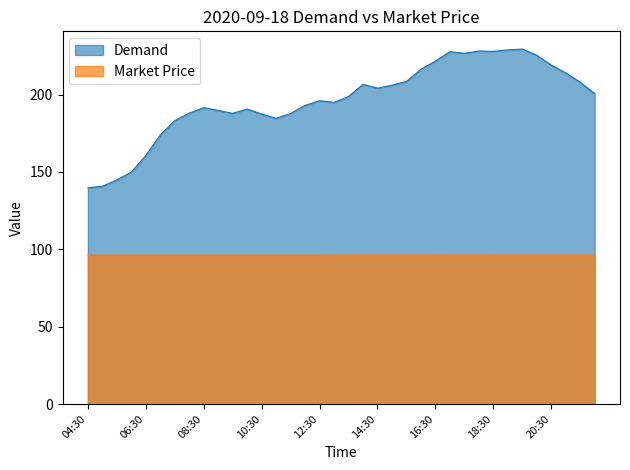

At which category does Demand reach its first local peak?

08:30